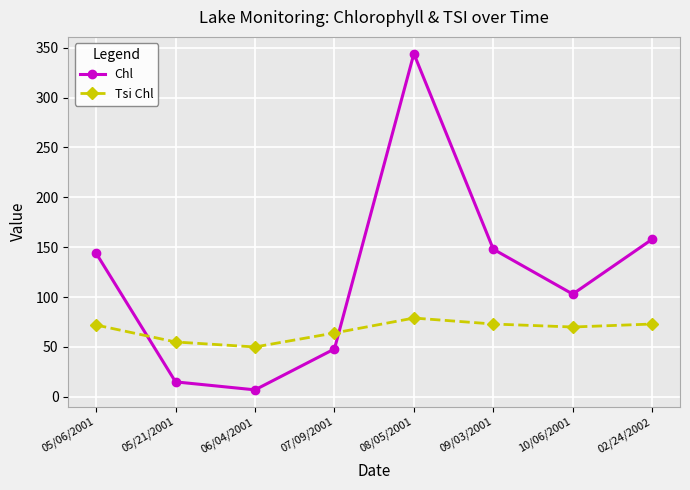

What is the label of the 6th point from the left?

09/03/2001